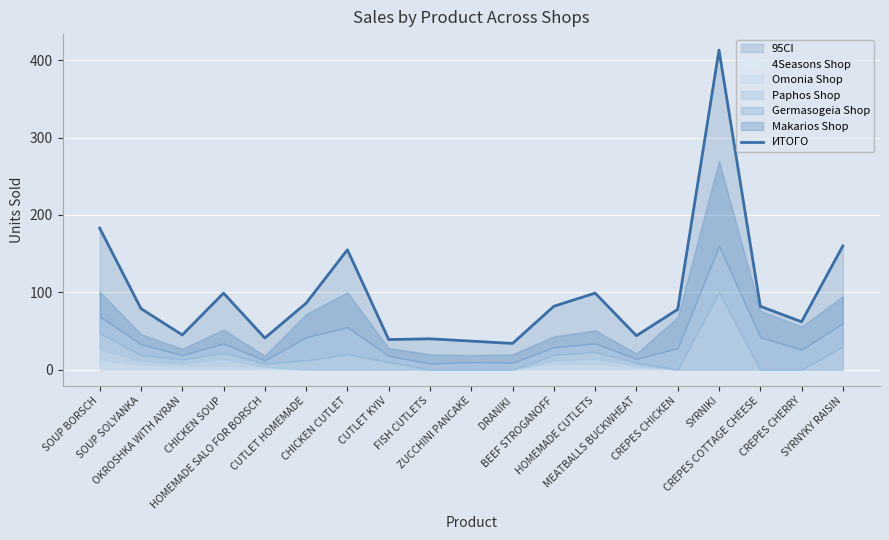

Reading left to right, what are all the values shown in this chart?

183	79	45	99	41	86	155	39	40	37	34	82	99	44	78	413	82	62	160